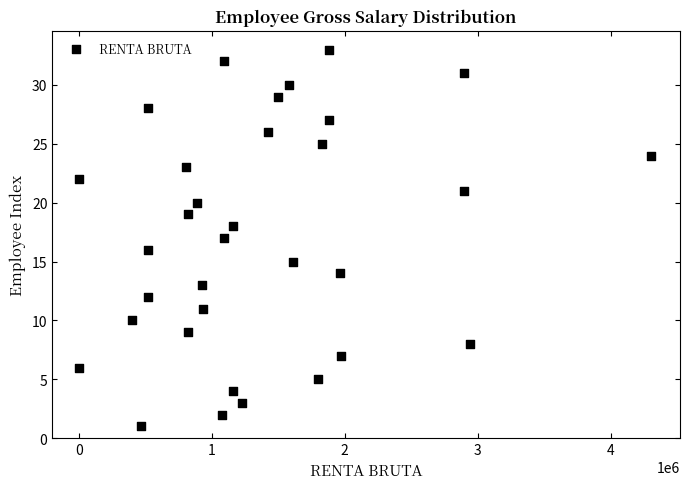

What is the range of Y values (max minus min)?

32